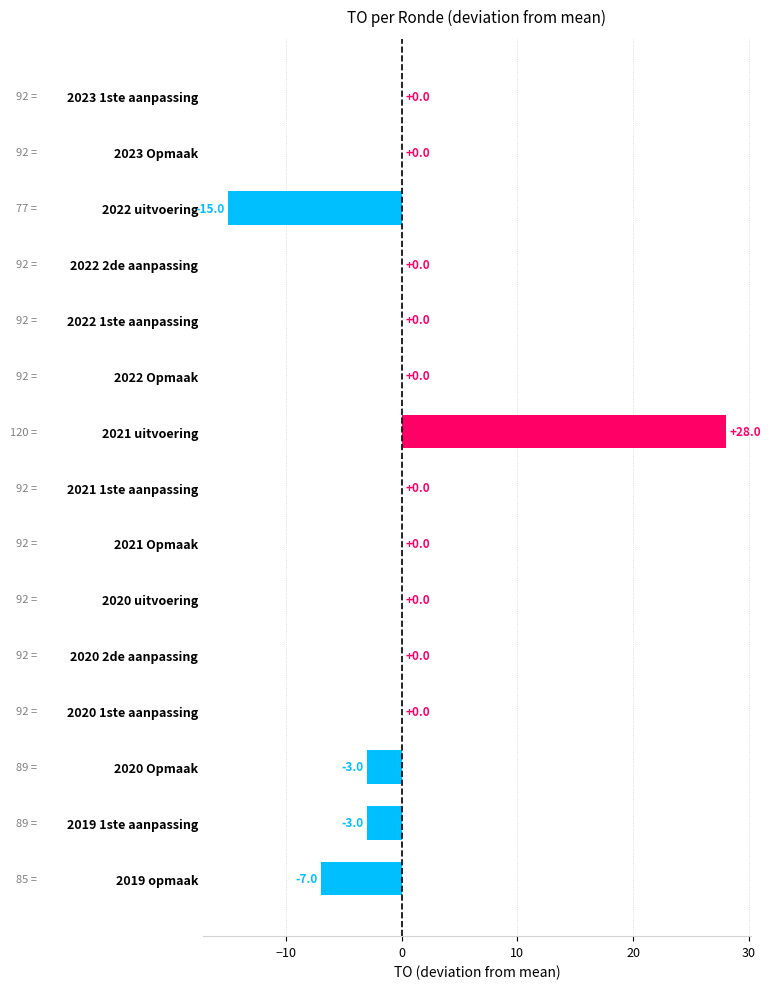

What is the change in value from 2022 2de aanpassing to 2019 1ste aanpassing?

-3